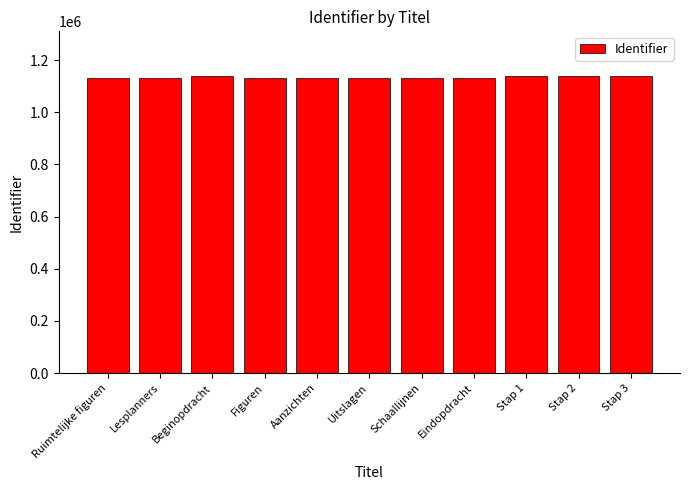

Is it true that the value at Ruimtelijke figuren is 1555986?

False